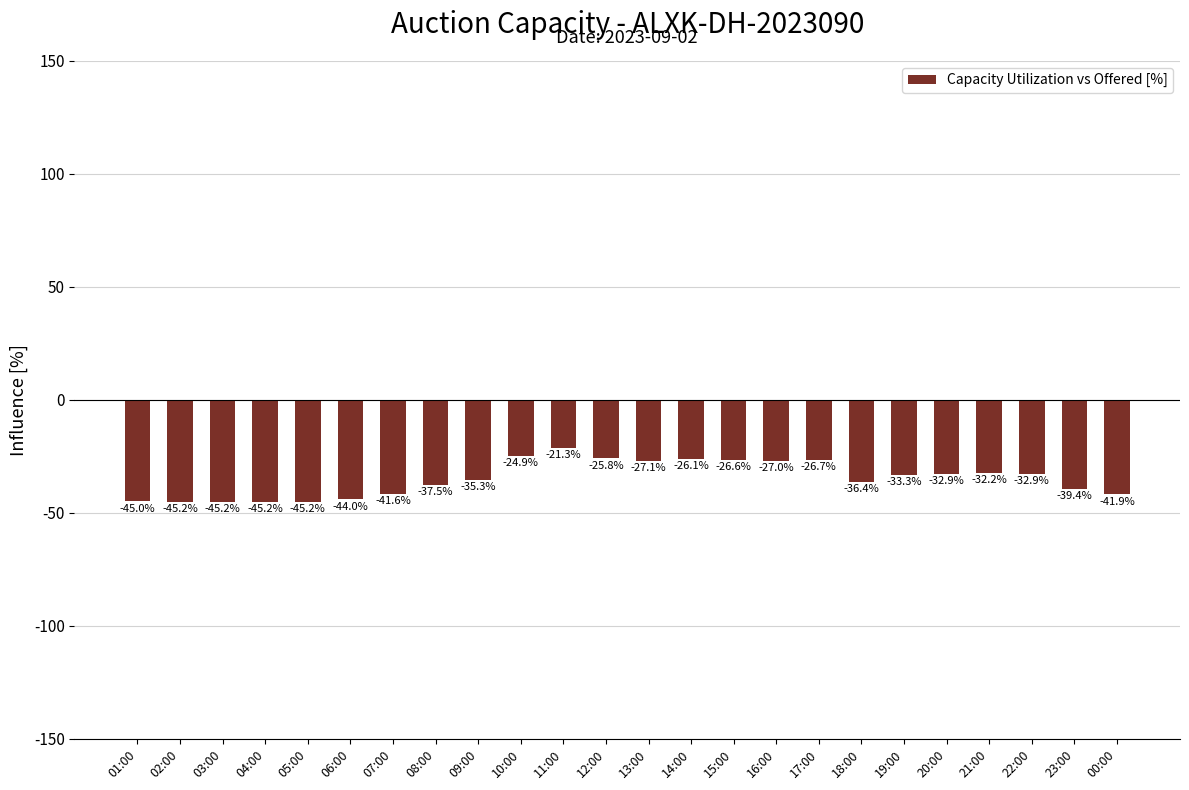

What is the sum of all values?

-838.7